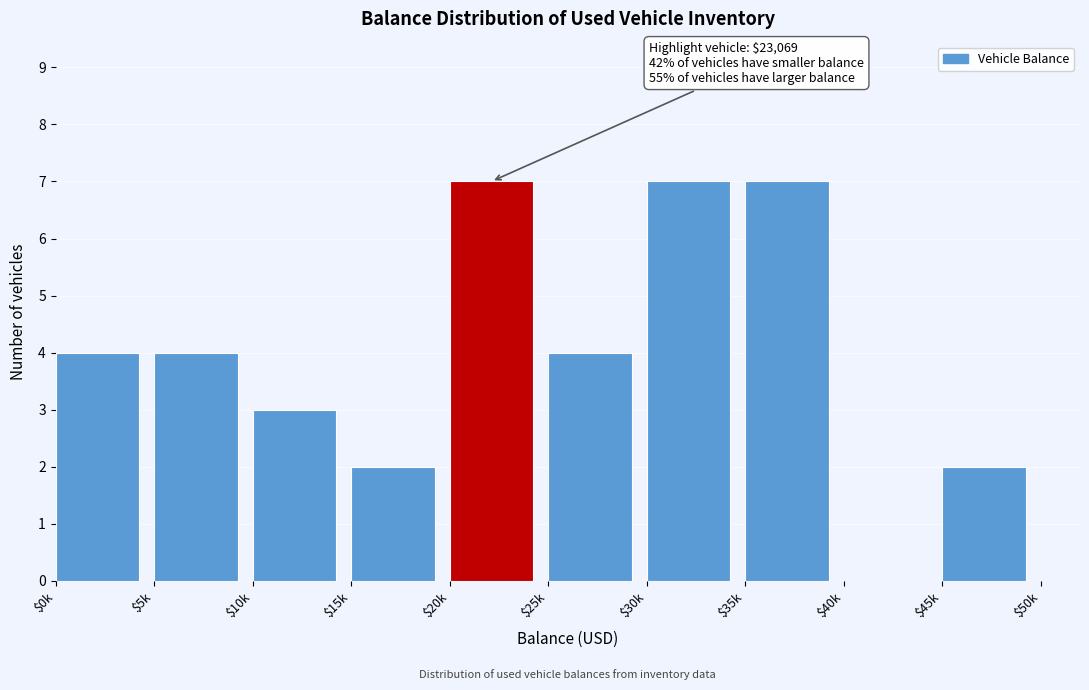

True or false: the data shows 4 at $0k.

True